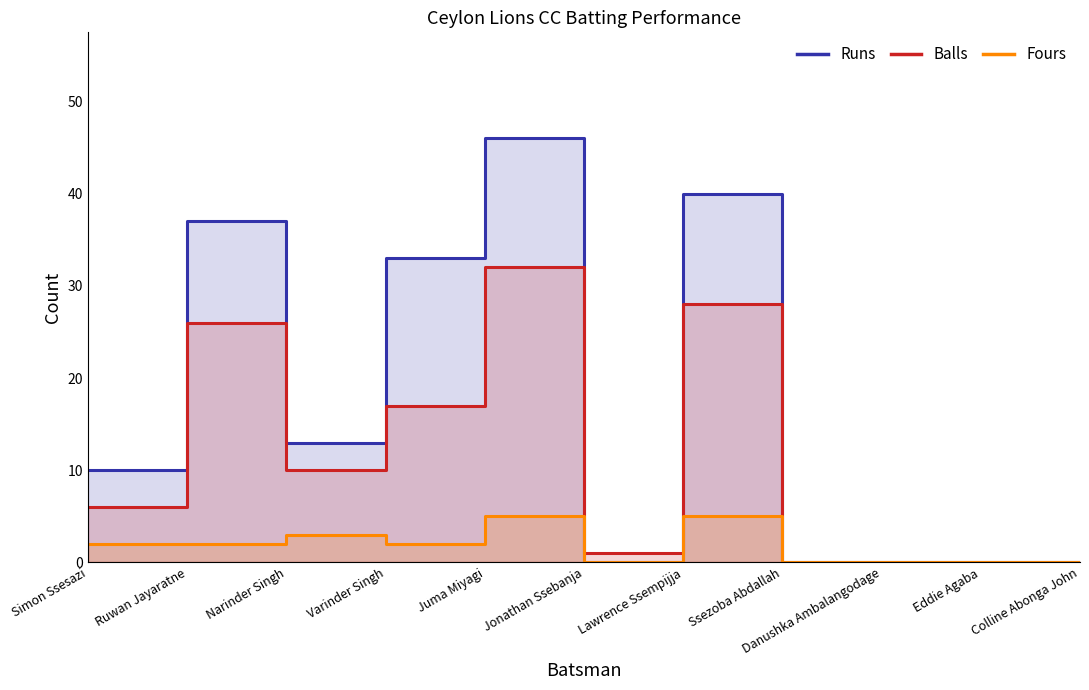

What is the maximum value shown in the chart?

46